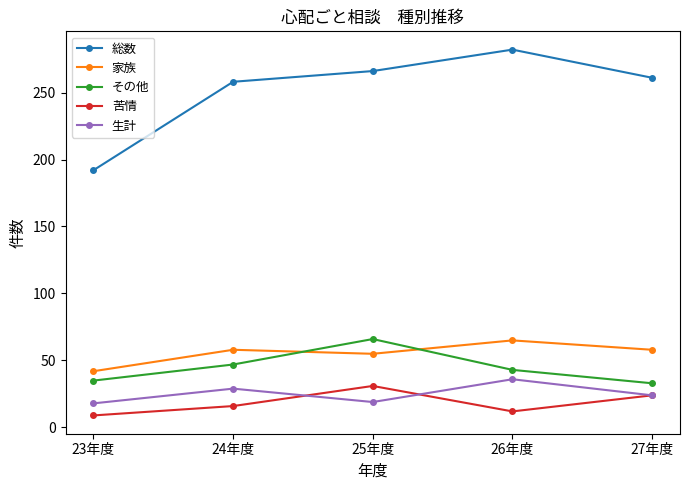

Is it true that 苦情 equals 31 at 25年度?

True